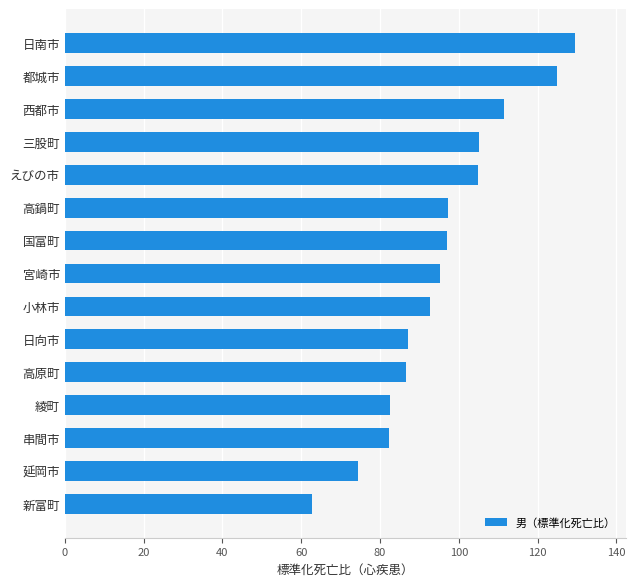

What is the ratio of the value at 日南市 to the value at 宮崎市?

1.4